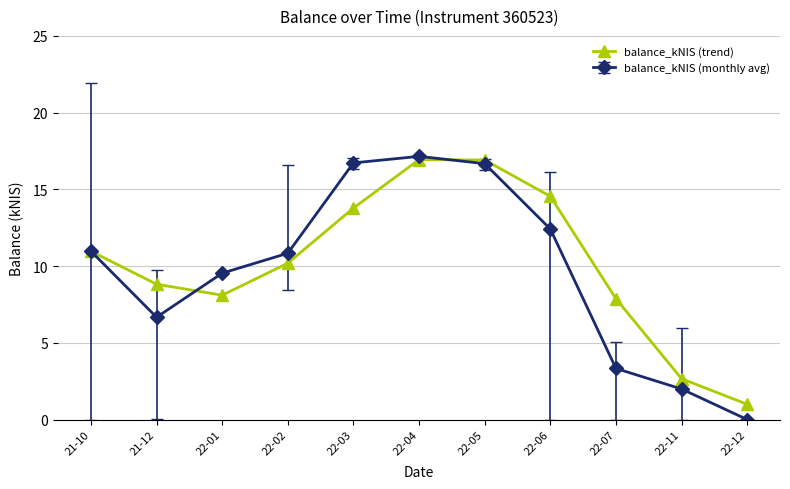

At how many categories does at least one series exceed 3?

9